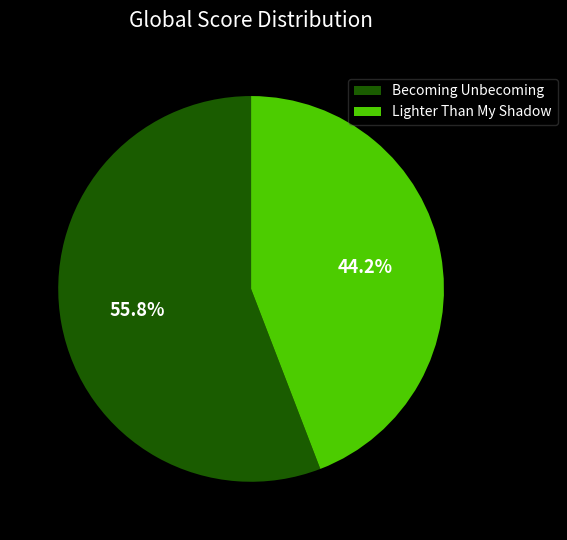

Rank the categories by value from lowest to highest.

Lighter Than My Shadow, Becoming Unbecoming